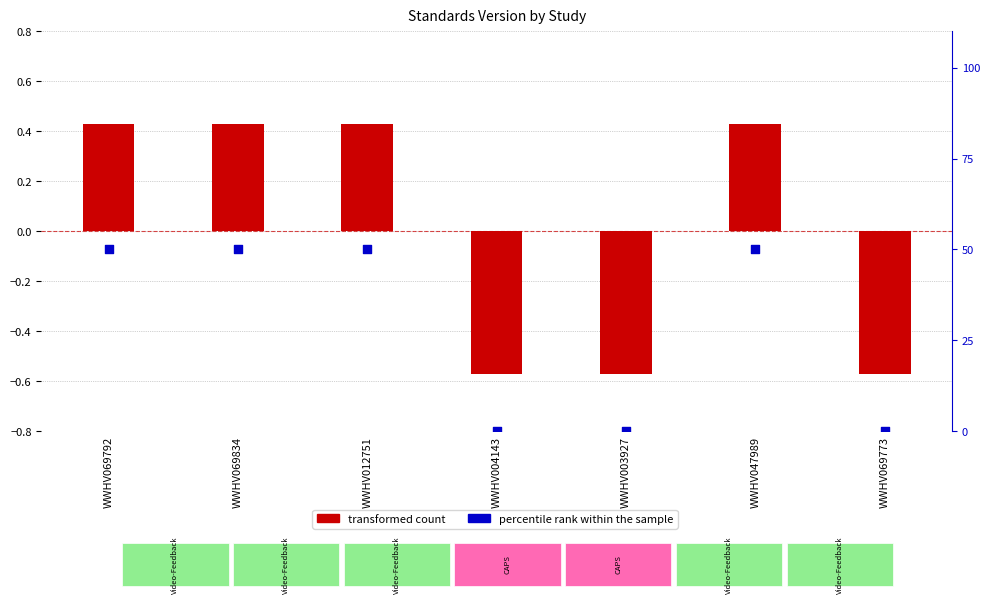

Which series reaches the maximum Y coordinate?

percentile rank within the sample